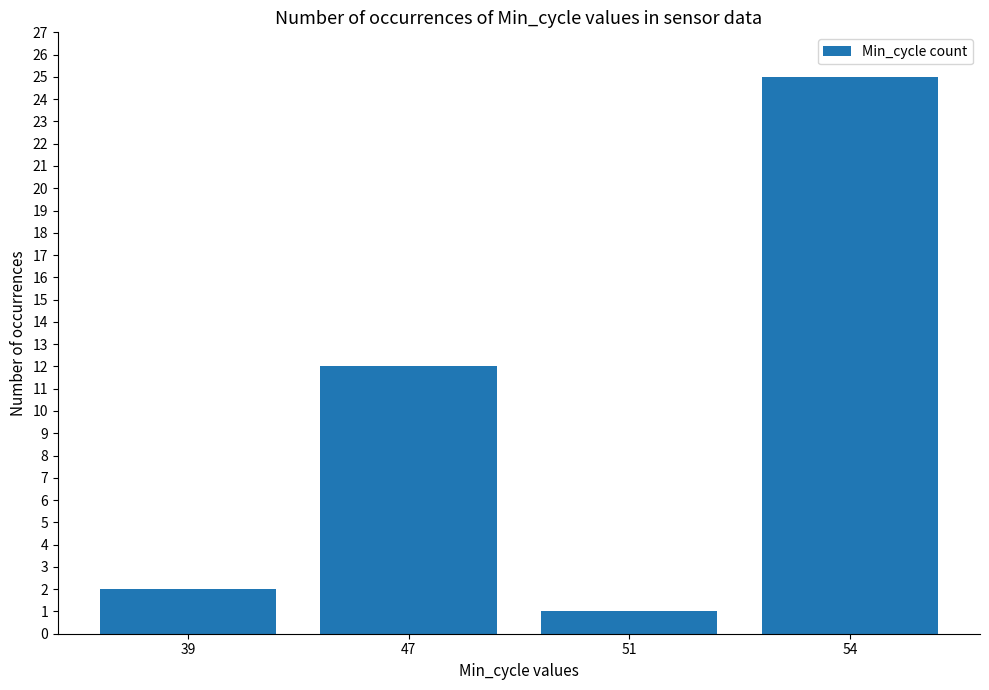

What is the maximum value shown in the chart?

25